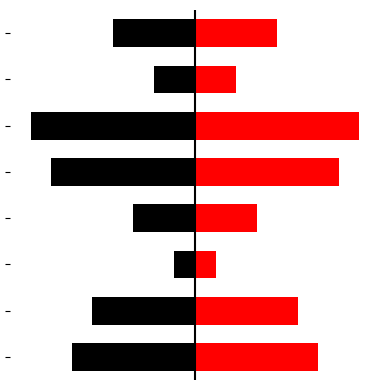

Rank the series by their average value, from highest to lowest.

Ідентифікатор (right), Ідентифікатор (left)